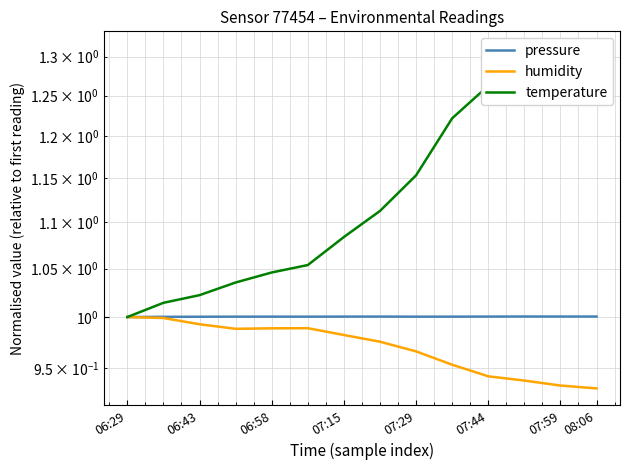

At 07:59, list the series in order from smallest to largest.

humidity, pressure, temperature